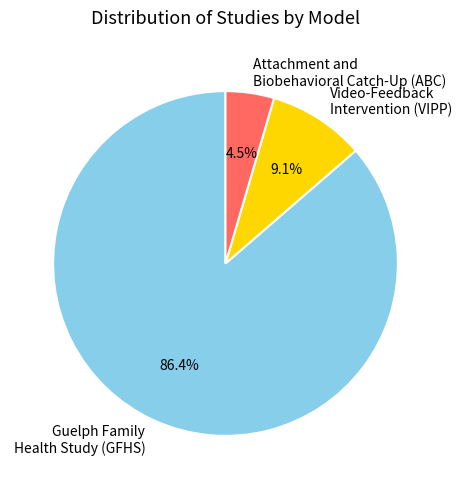

Which has a higher value, Attachment and Biobehavioral Catch-Up (ABC) or Video-Feedback Intervention (VIPP)?

Video-Feedback Intervention (VIPP)